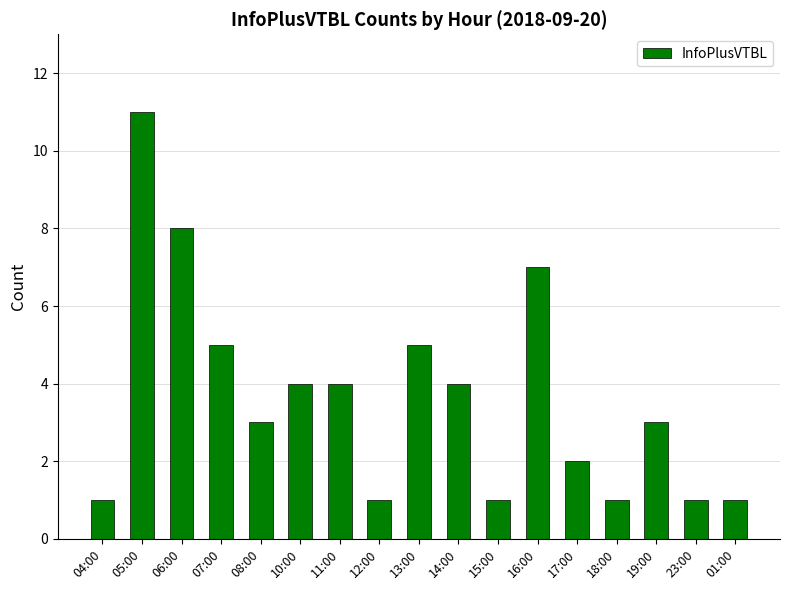

What position from the left is 10:00?

6